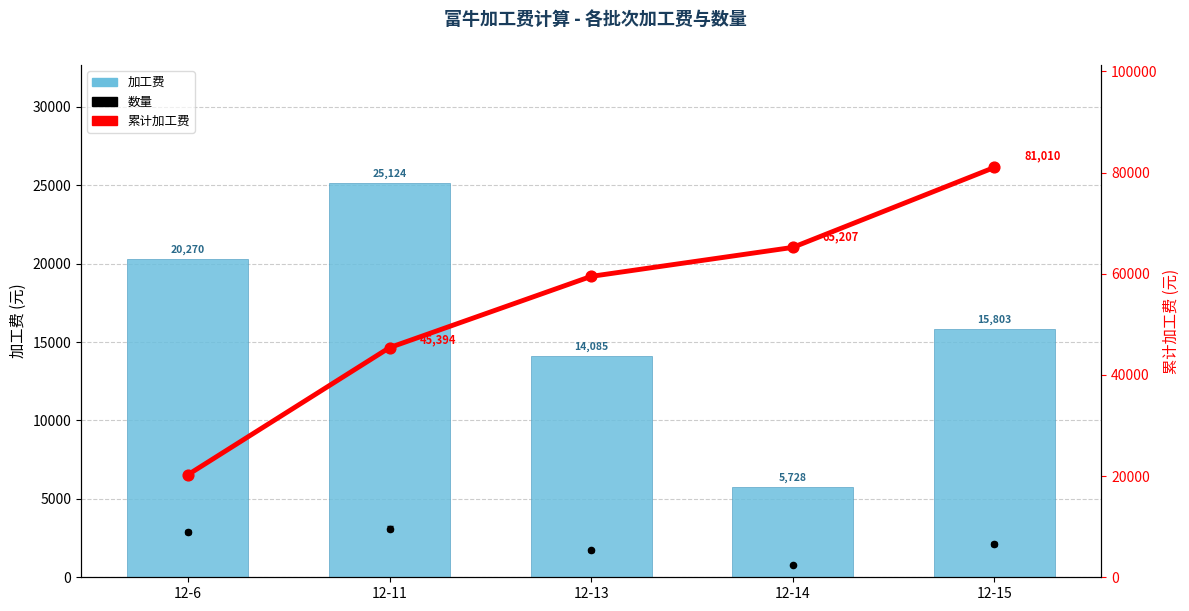

Which series reaches the maximum Y coordinate?

累计加工费